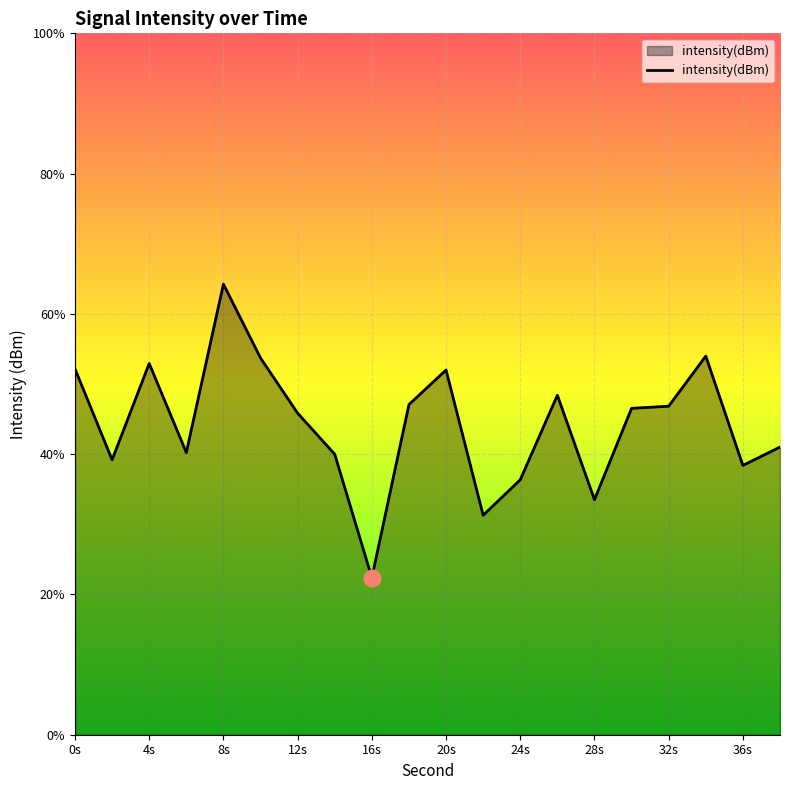

How many lines are shown in the chart?

1